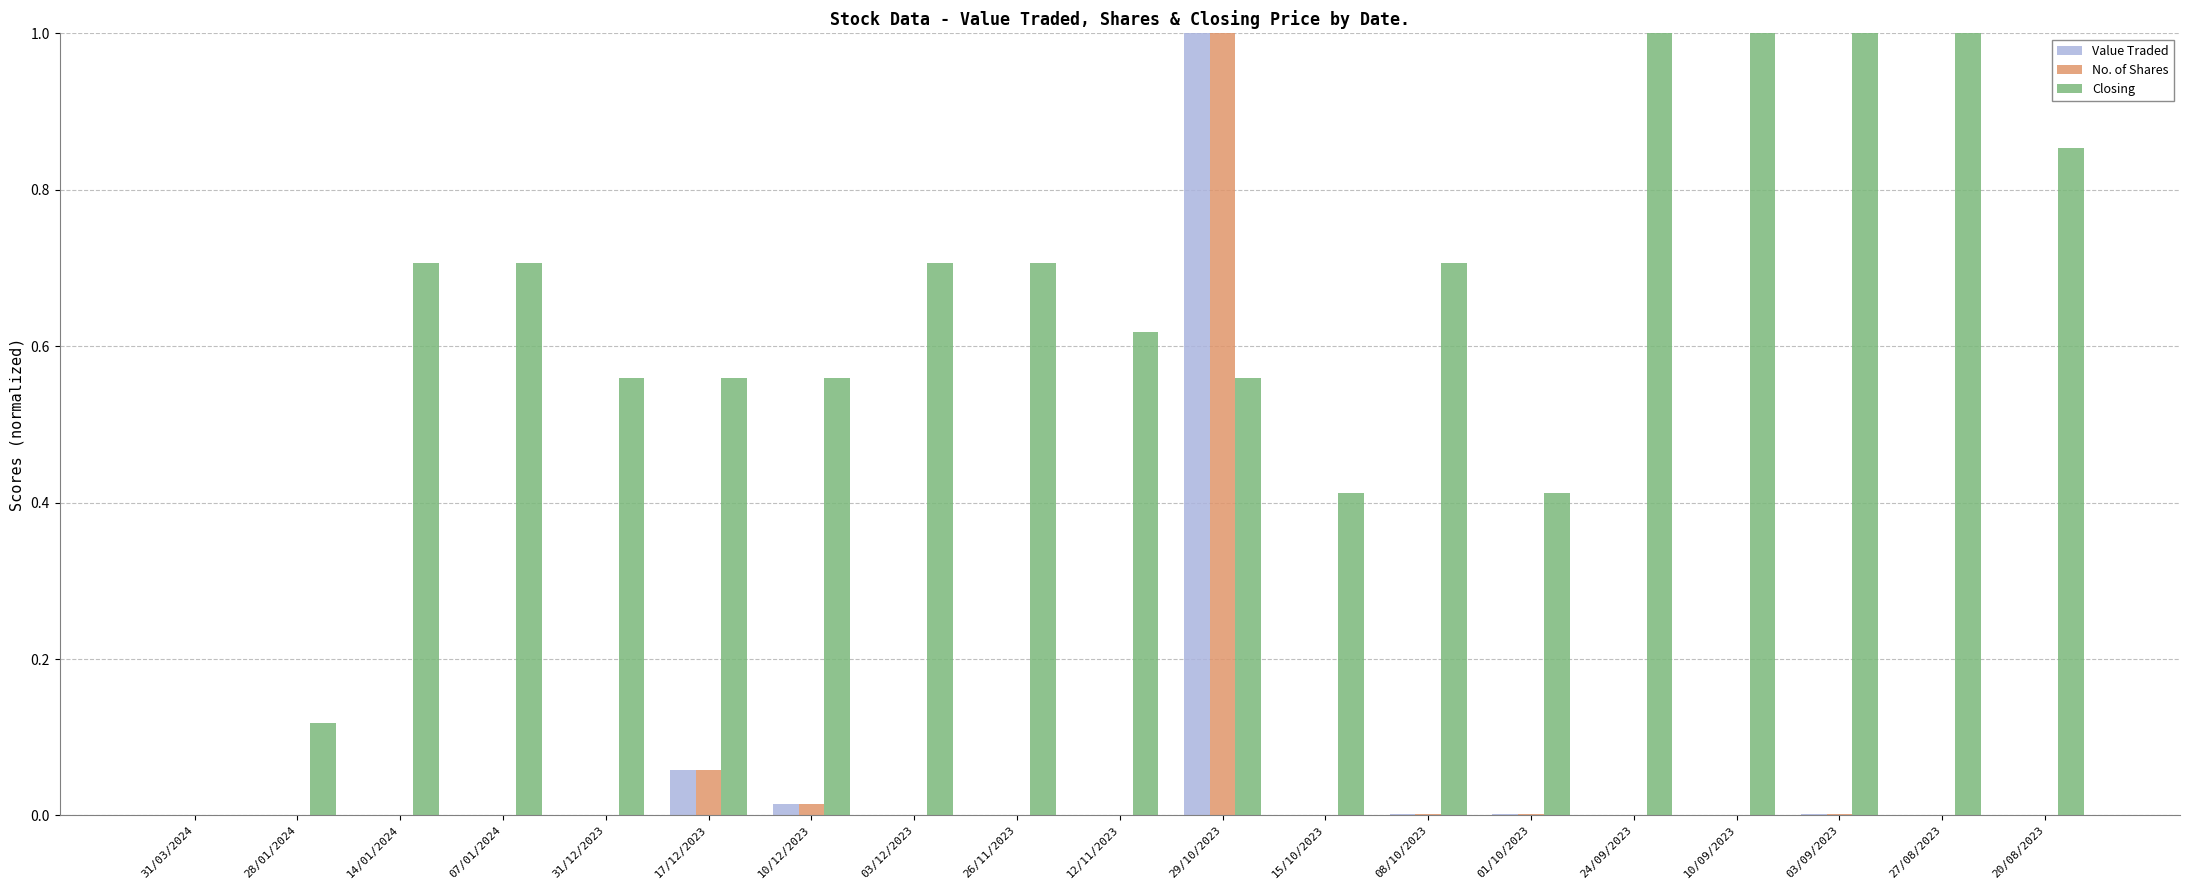

Is it true that Closing equals 1.0 at 10/09/2023?

True